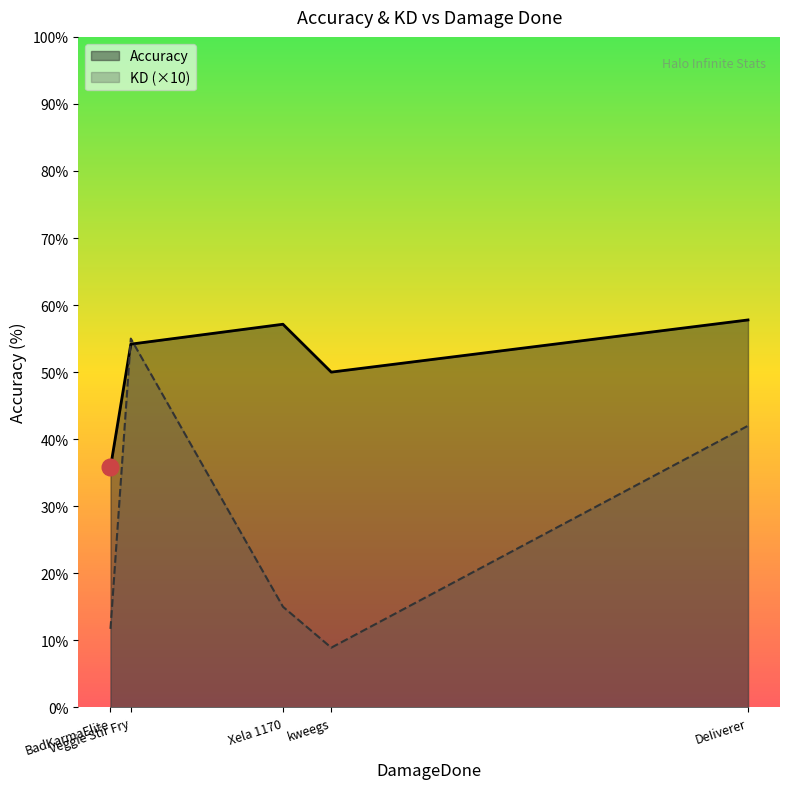

Between DeIiverer and kweegs, which series saw the biggest shift?

Accuracy